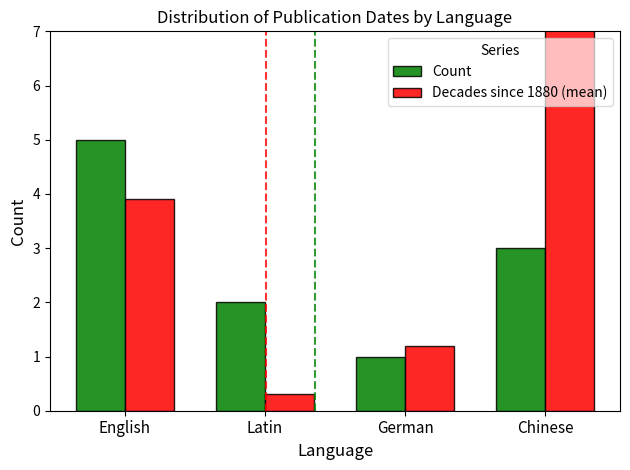

Read the Count value at English.

5.0